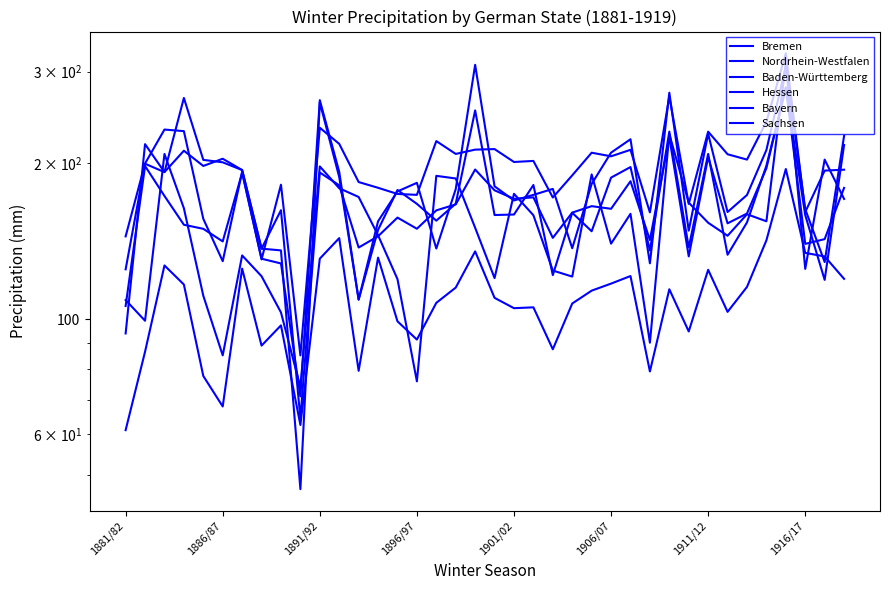

Is it true that Nordrhein-Westfalen equals 166.8 at 29?

True